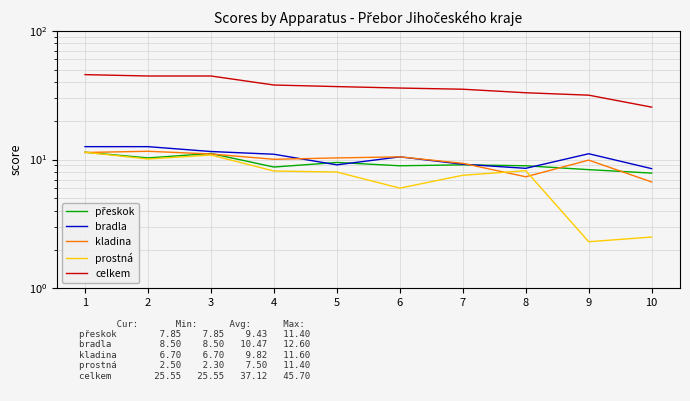

Reading left to right, extract all data points from this chart.

přeskok: 11.4	10.3	11.2	8.8	9.5	8.9	9.1	8.9	8.3	7.8
bradla: 12.6	12.6	11.6	11.0	9.1	10.5	9.2	8.6	11.1	8.5
kladina: 11.3	11.6	11.1	10.1	10.3	10.5	9.3	7.3	9.9	6.7
prostná: 11.4	10.1	10.8	8.2	8.0	6.0	7.5	8.2	2.3	2.5
celkem: 45.7	44.6	44.6	38.0	36.9	36.0	35.2	33.0	31.6	25.6